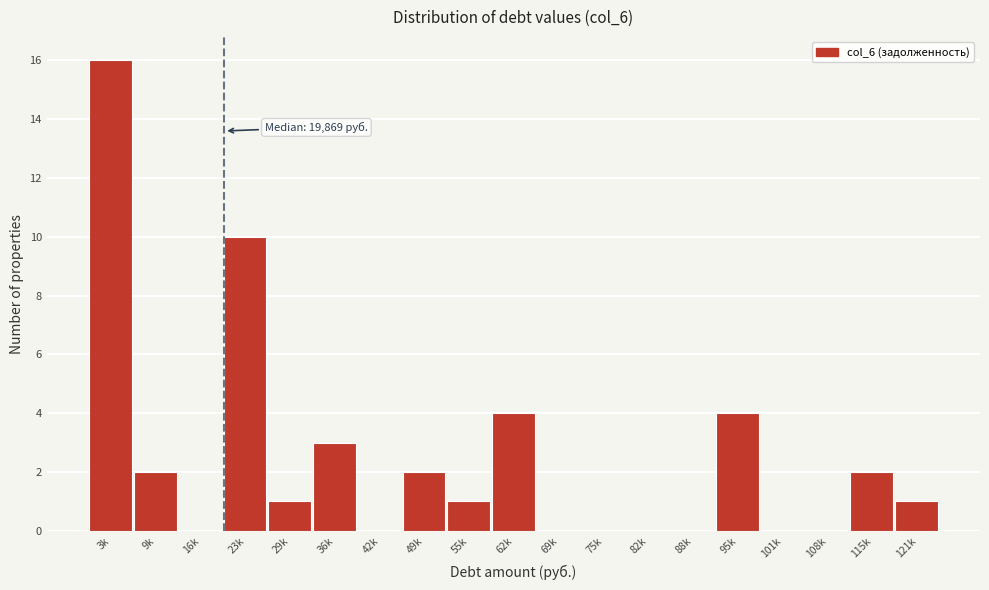

Reading left to right, extract all data points from this chart.

3k=16	9k=2	16k=0	23k=10	29k=1	36k=3	42k=0	49k=2	55k=1	62k=4	69k=0	75k=0	82k=0	88k=0	95k=4	101k=0	108k=0	115k=2	121k=1